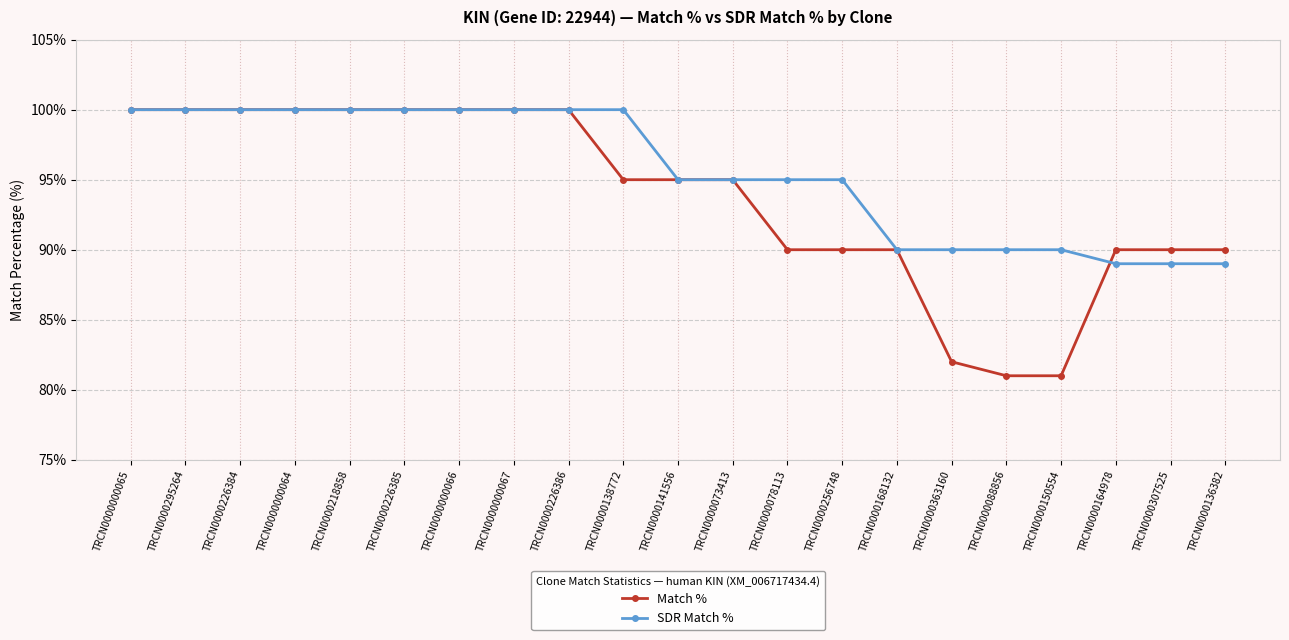

Rank the series by their average value, from lowest to highest.

Match %, SDR Match %